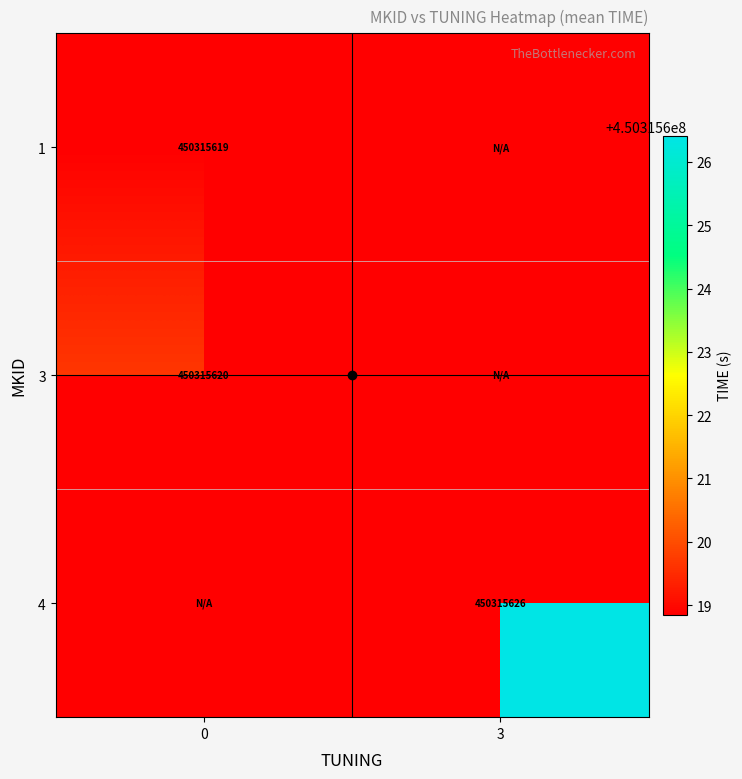

True or false: 4 has a value of 0.0 at 0.

True